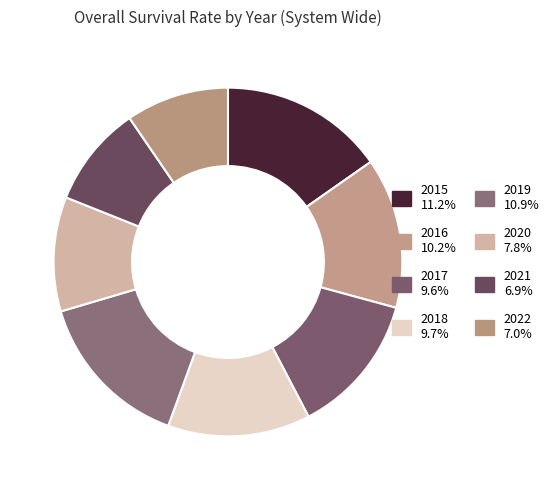

What is the smallest slice in the pie chart?

2021